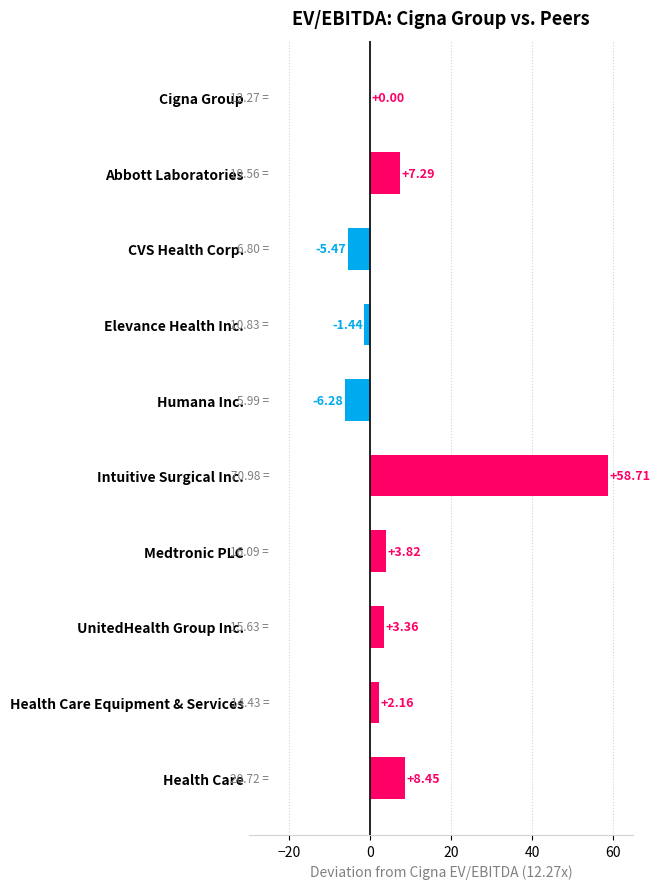

Does the chart contain stacked bars?

No